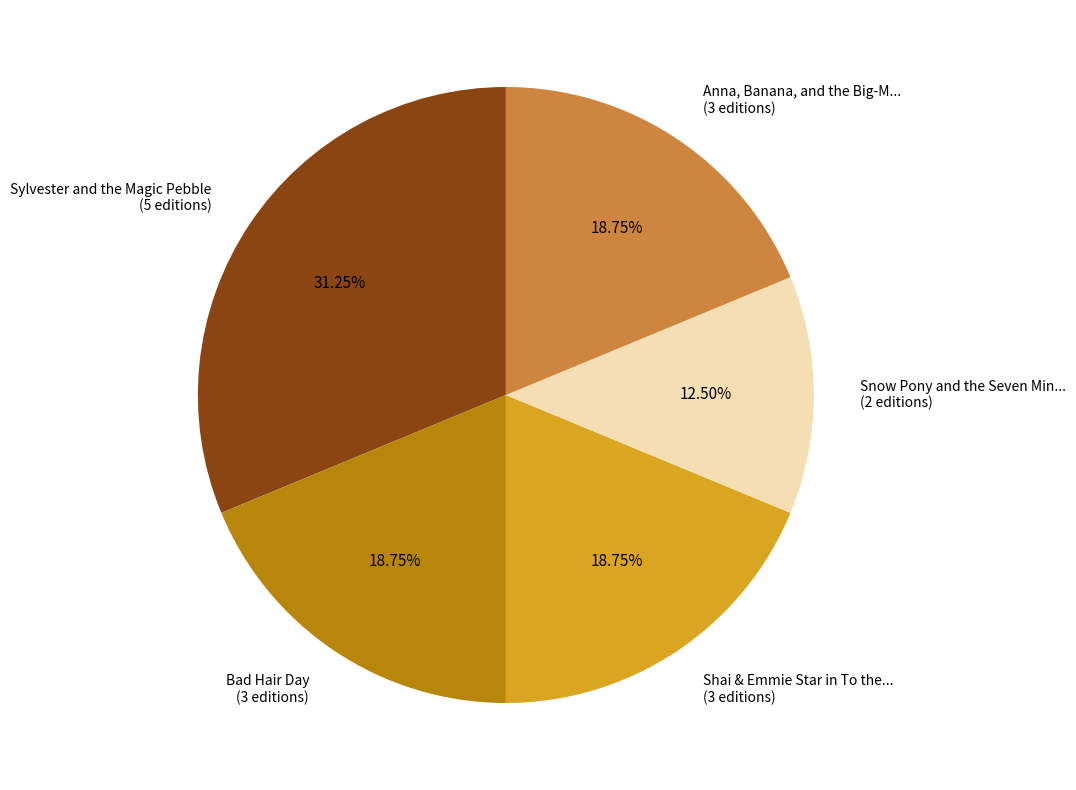

Is there any slice that represents more than half of the pie?

No